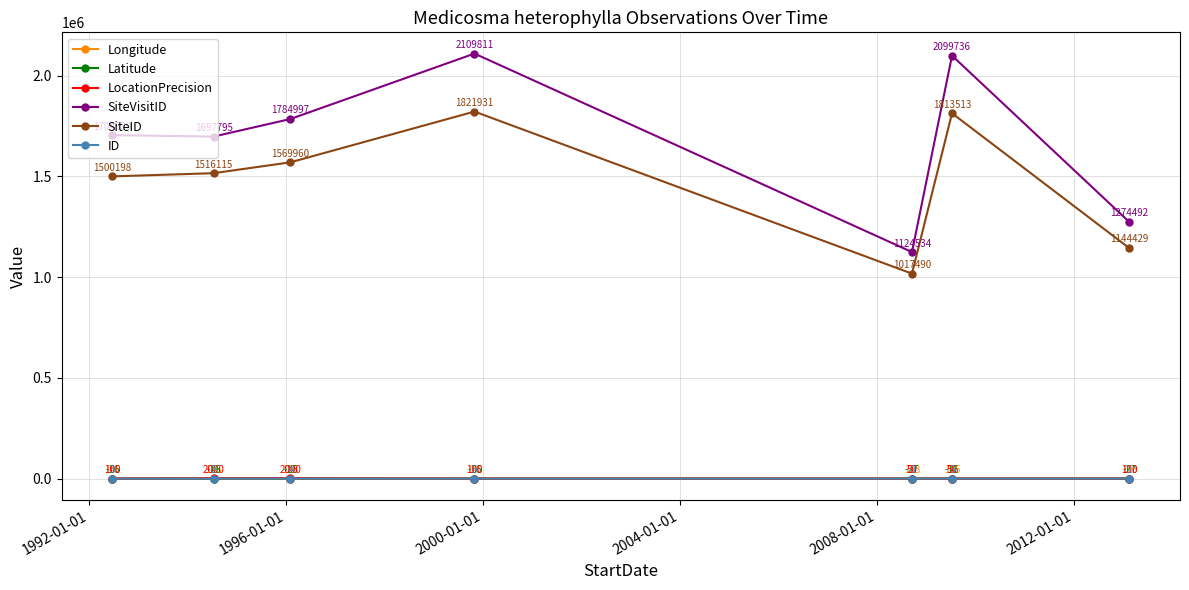

What is the value of the ID point at the 3rd from the left?

4.0